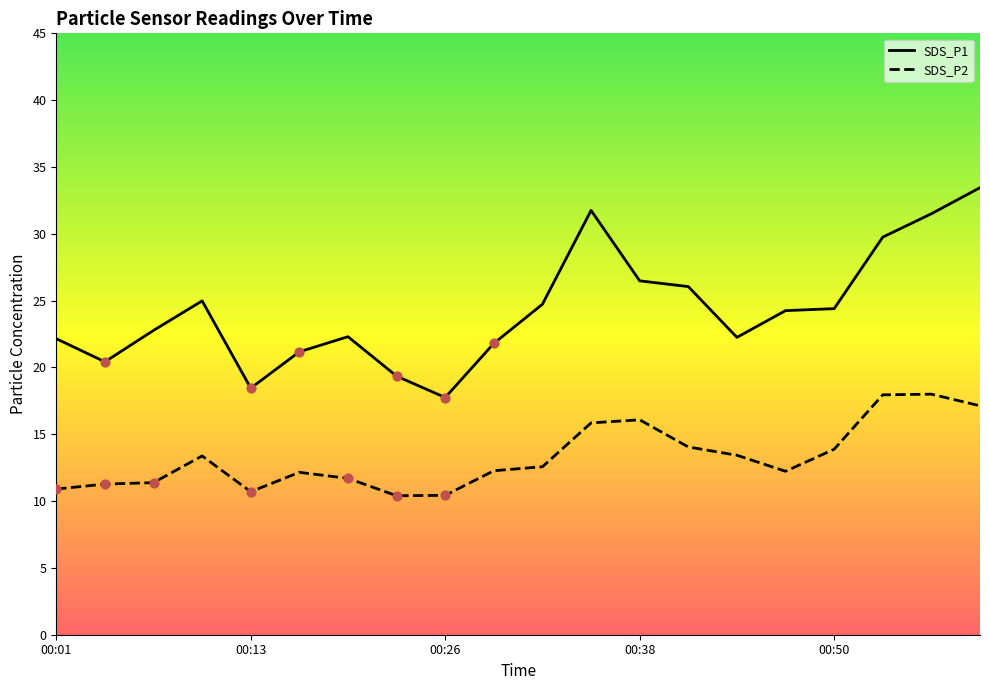

Which series contains the lowest Y value?

SDS_P2